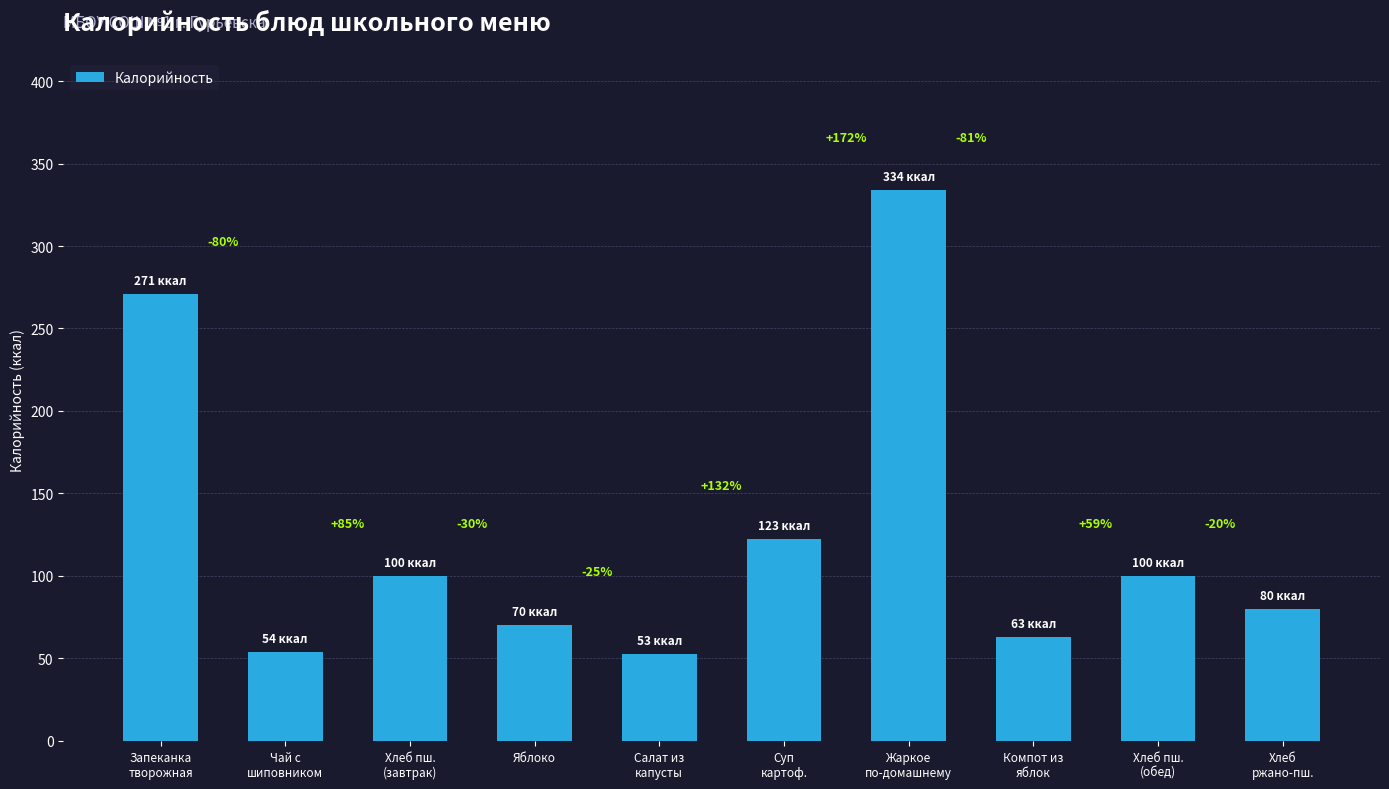

Does the chart contain any negative values?

No